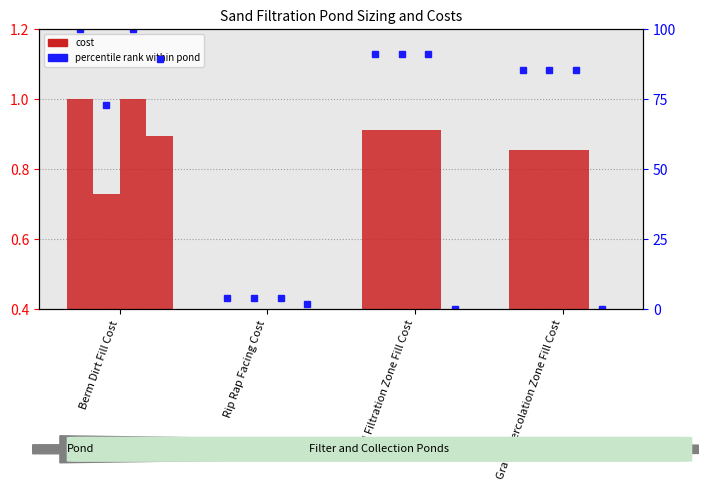

At how many categories does at least one series exceed 68?

3